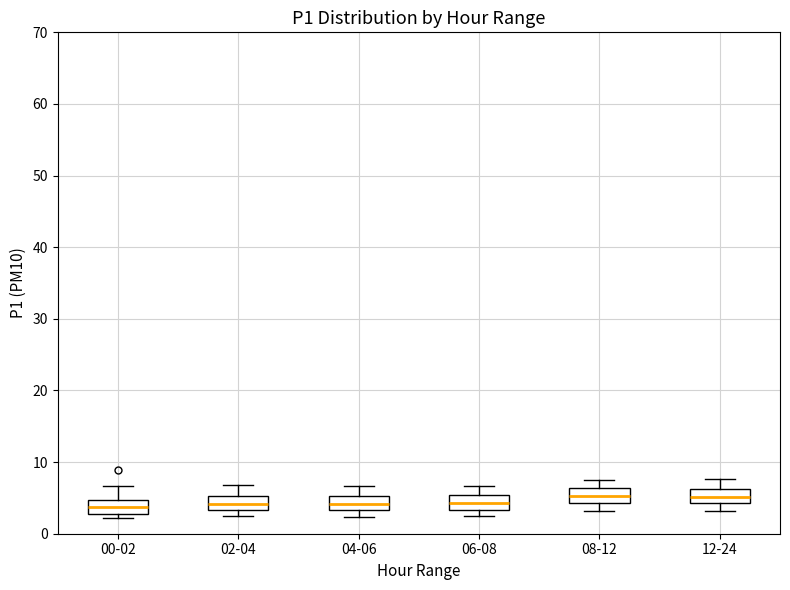

Reading left to right, read every box against the y-axis: the position of its median line, the range the box covers, and the ends of its whiskers. The values are not printed on the chart, so give them approximately, as read against the axis.

00-02: median 4, box 3 to 5, whiskers 2 to 7
02-04: median 4, box 3 to 5, whiskers 3 (just below the box's lower edge) to 7
04-06: median 4, box 3 to 5, whiskers 2 to 7
06-08: median 4, box 3 to 5, whiskers 2 to 7
08-12: median 5, box 4 to 6, whiskers 3 to 8
12-24: median 5, box 4 to 6, whiskers 3 to 8